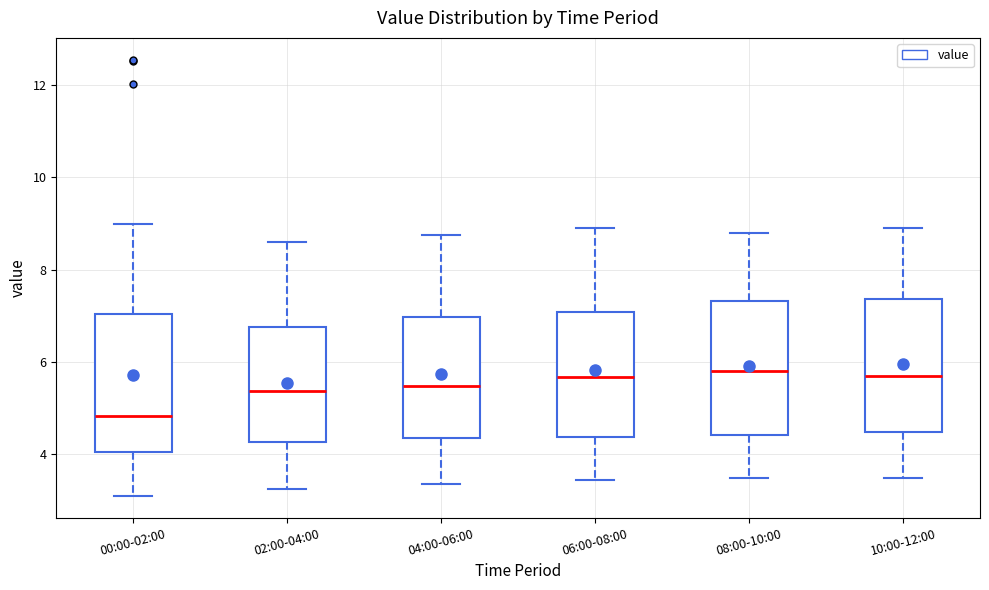

Where does the upper whisker of the box for 08:00-10:00 end on the y-axis? The values are not printed on the chart, so give them approximately, as read against the axis.

8.8